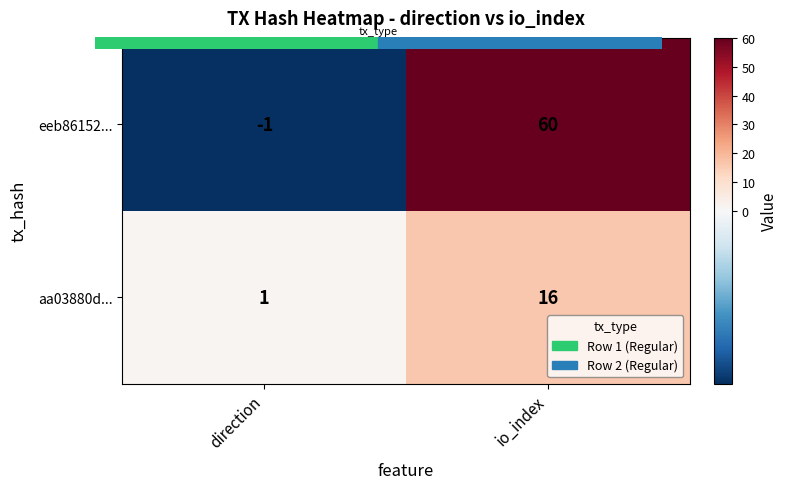

How many distinct data groups are displayed?

2